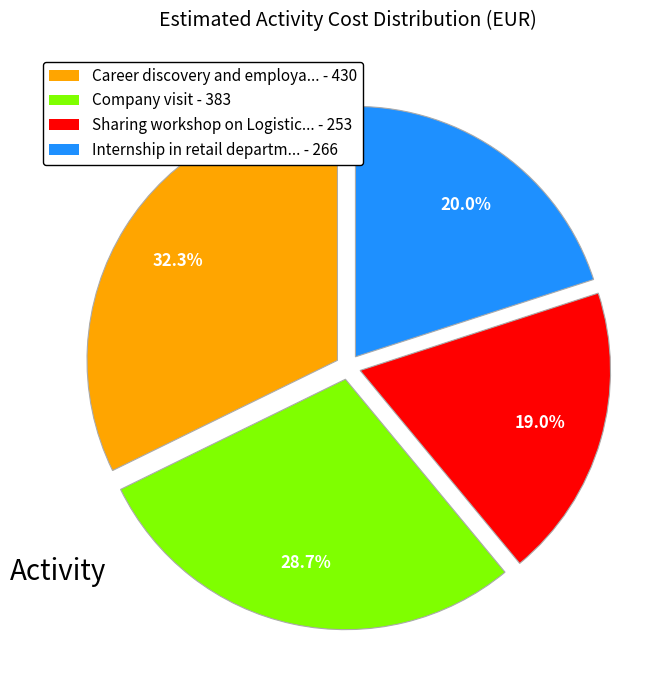

Is there a majority slice in this chart?

No